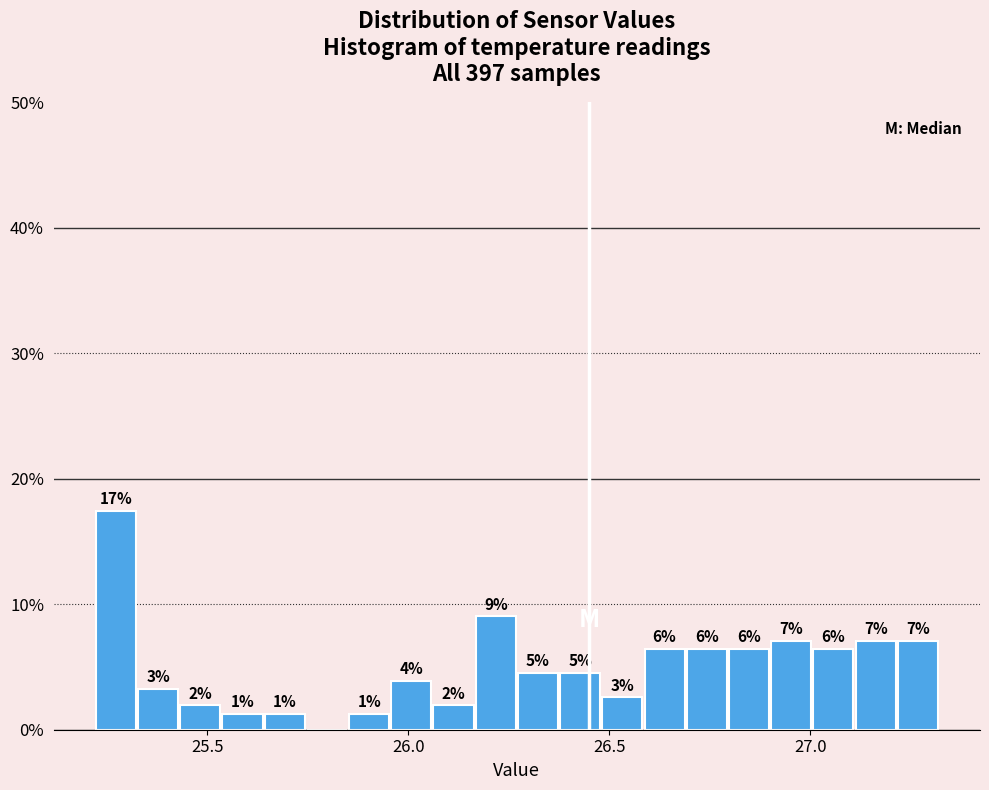

Read against the x-axis, roughly where is the centre of the tallest bar?

25.25